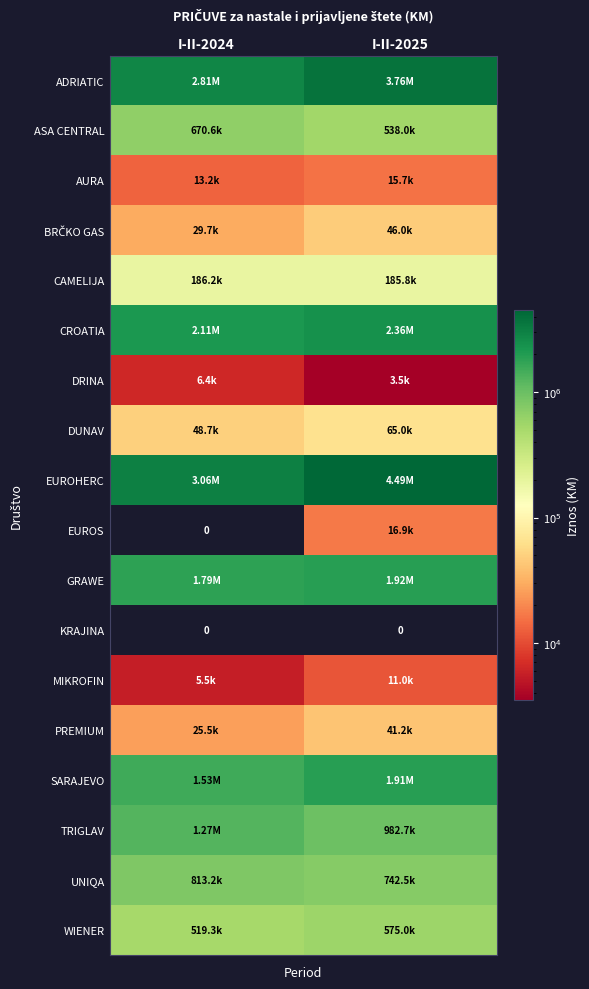

At which label is UNIQA closest to 777840?

I-II-2024